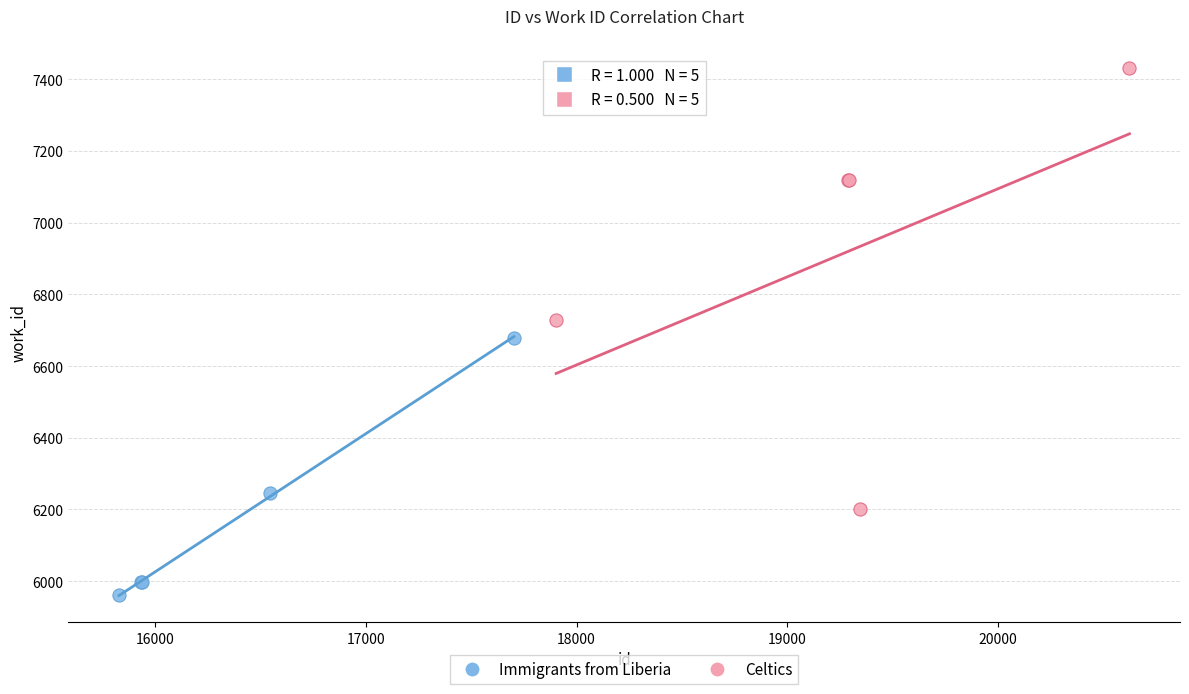

Which series contains the highest Y value?

Celtics